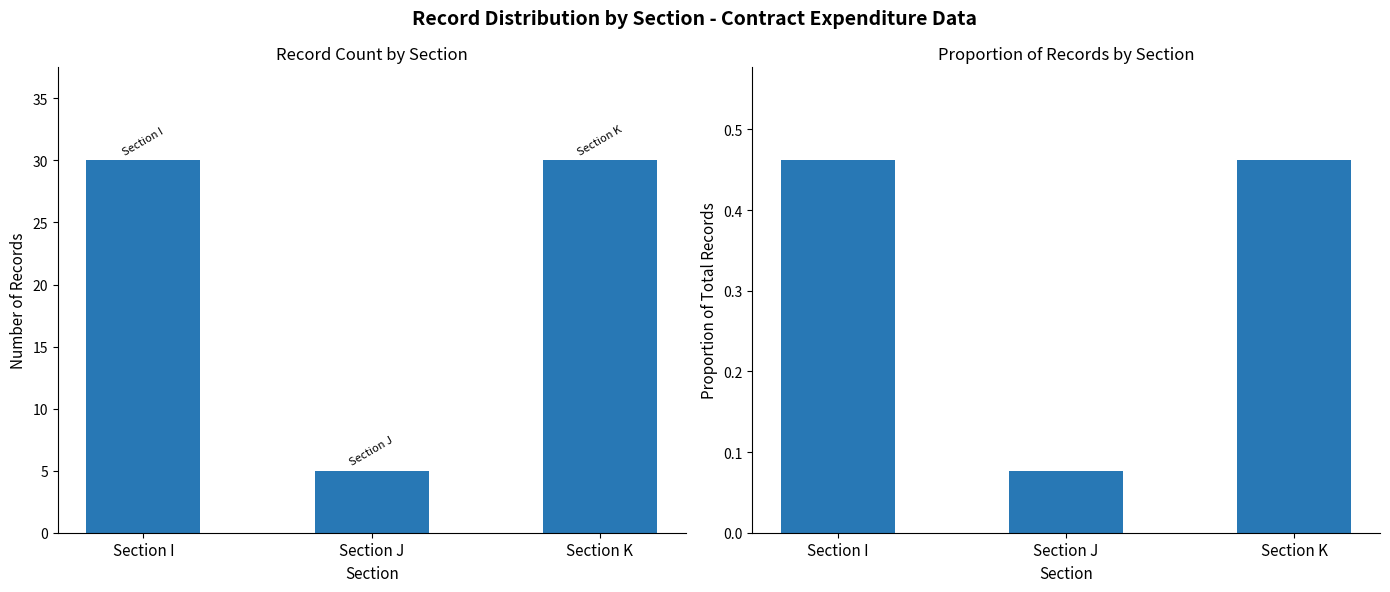

The value of Count at Section J is 1.8. True or false?

False